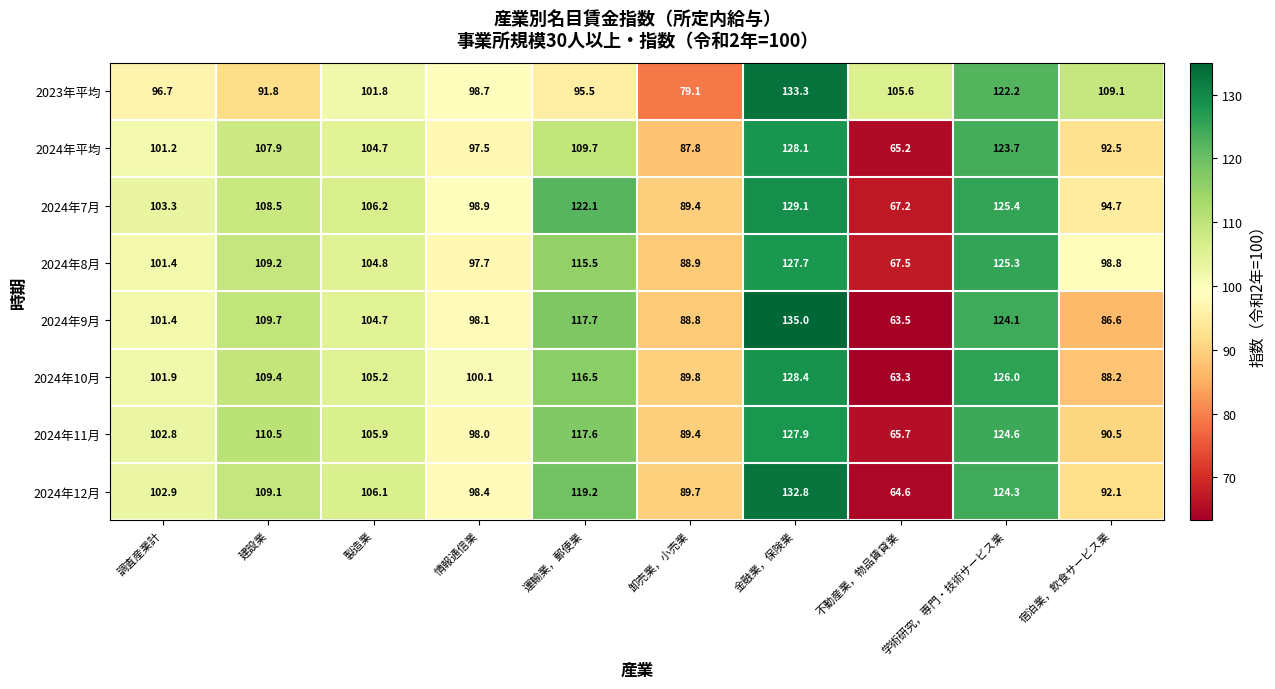

How many categories are shown in the chart?

10